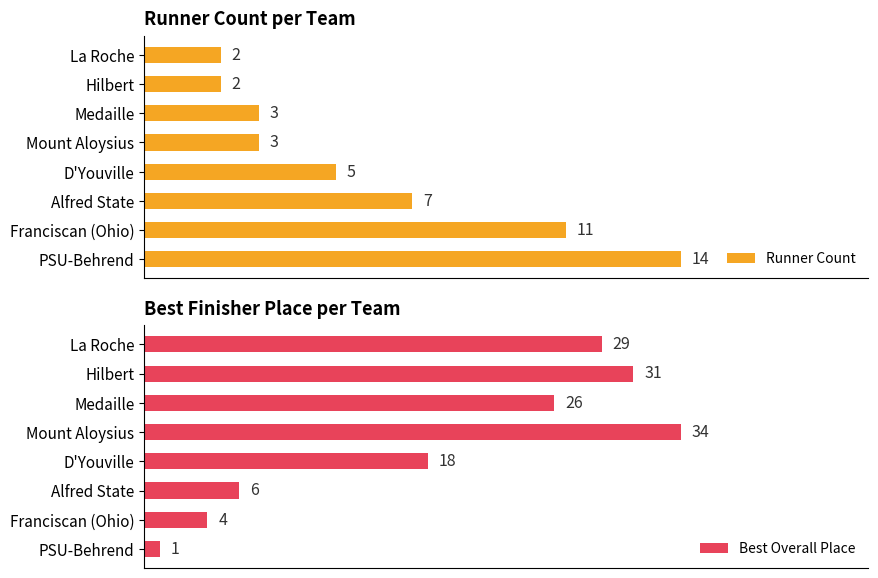

Rank the categories by Best Overall Place value from highest to lowest.

Mount Aloysius, Hilbert, La Roche, Medaille, D'Youville, Alfred State, Franciscan (Ohio), PSU-Behrend